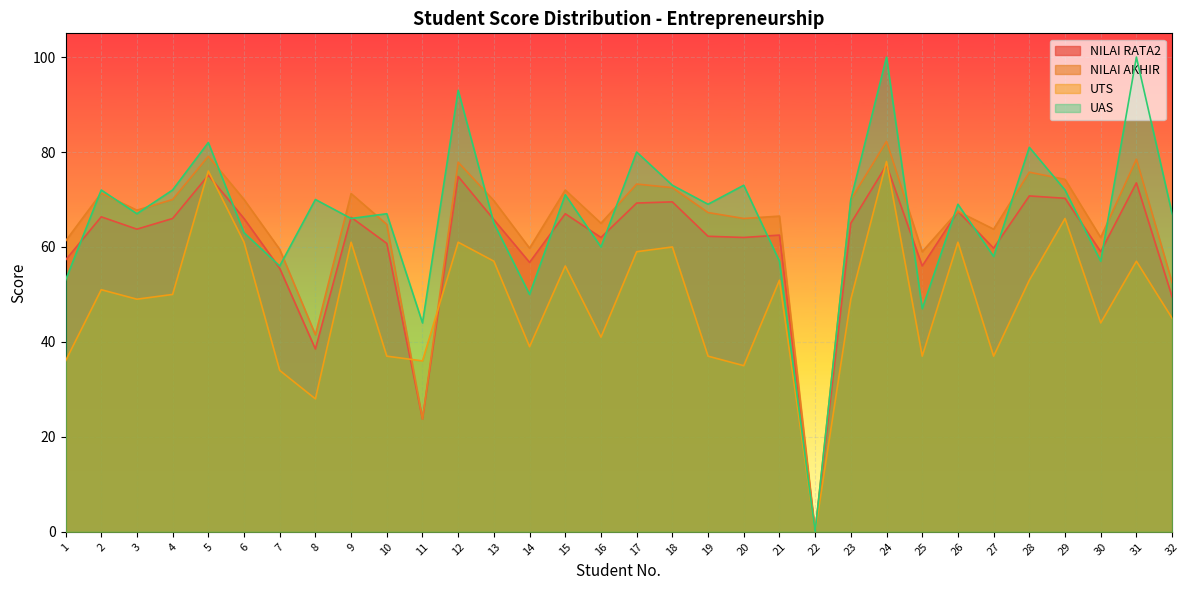

At which label does NILAI RATA2 reach its minimum?

22